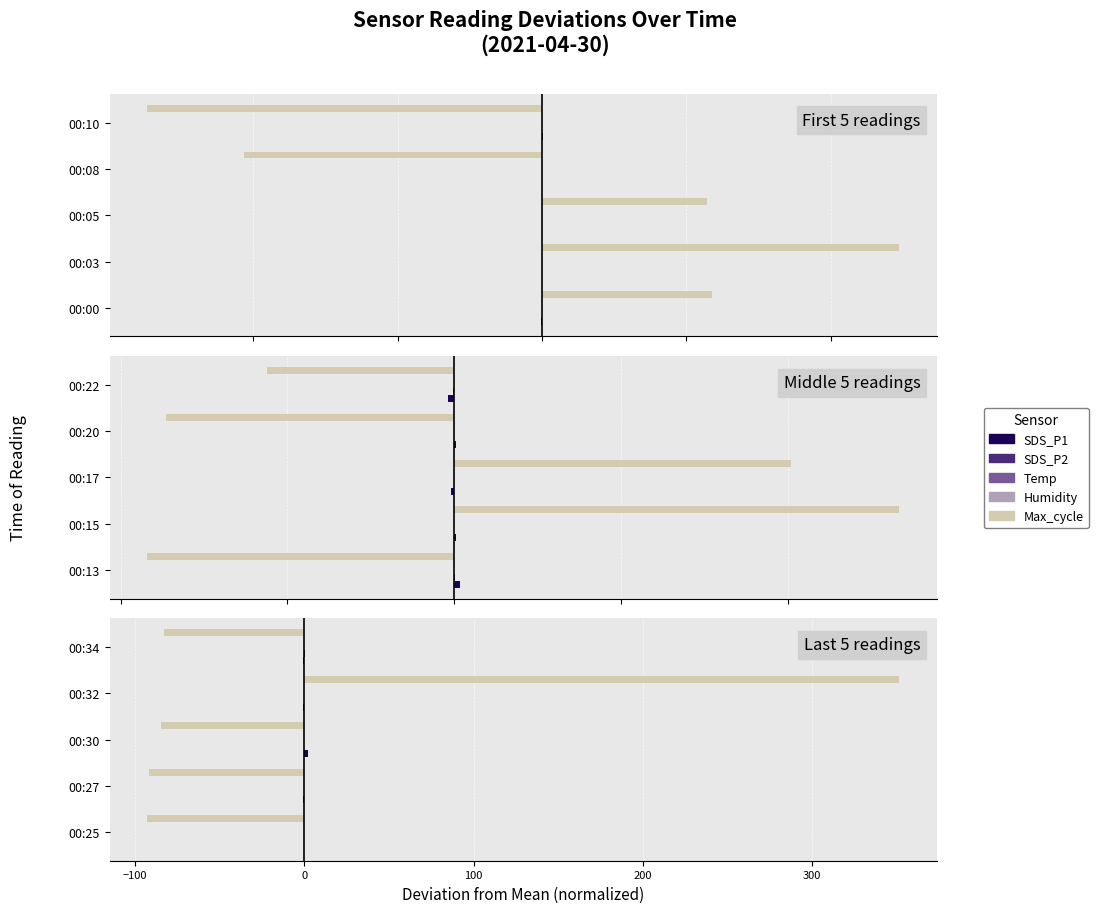

What value does the Temp series have at 00:34?

0.1